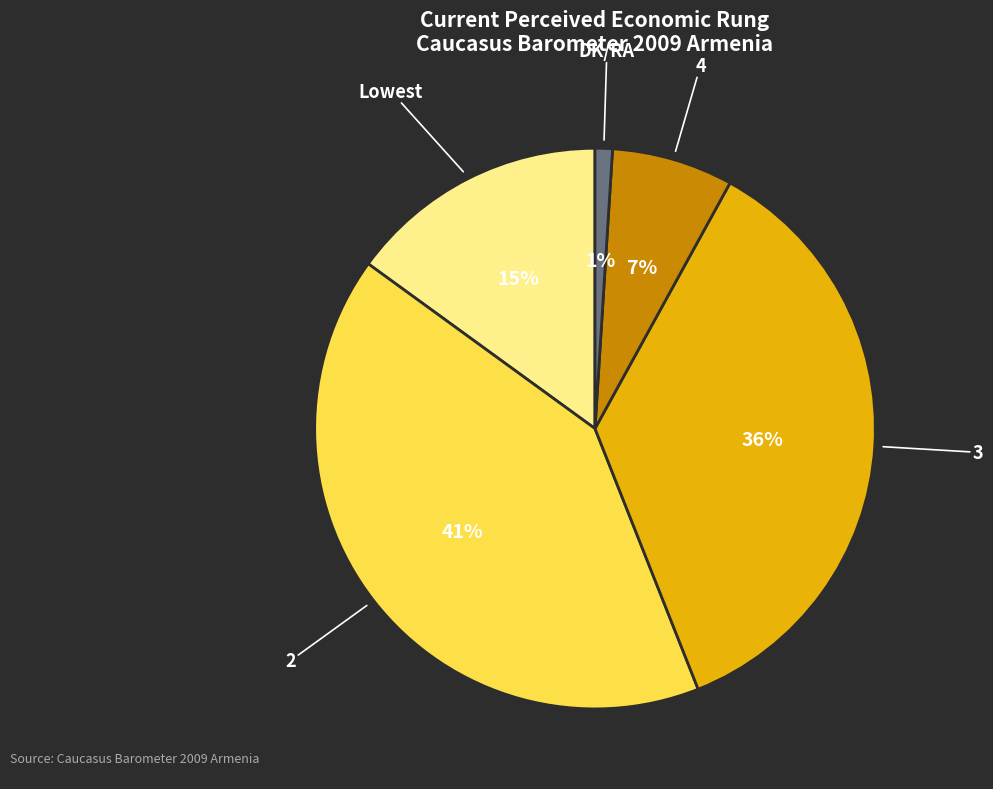

Is there a majority slice in this chart?

No